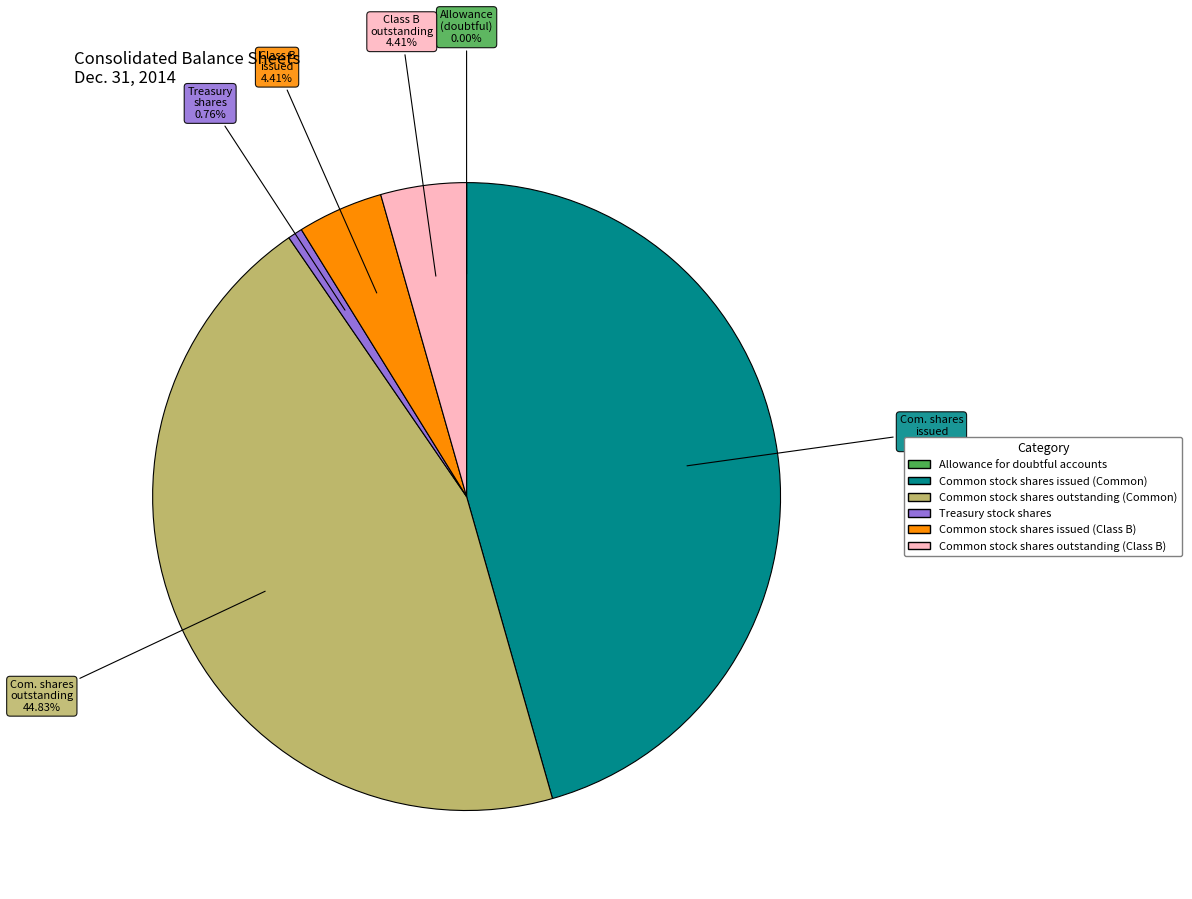

Which category has the biggest portion of the pie?

Common stock shares issued (Common)